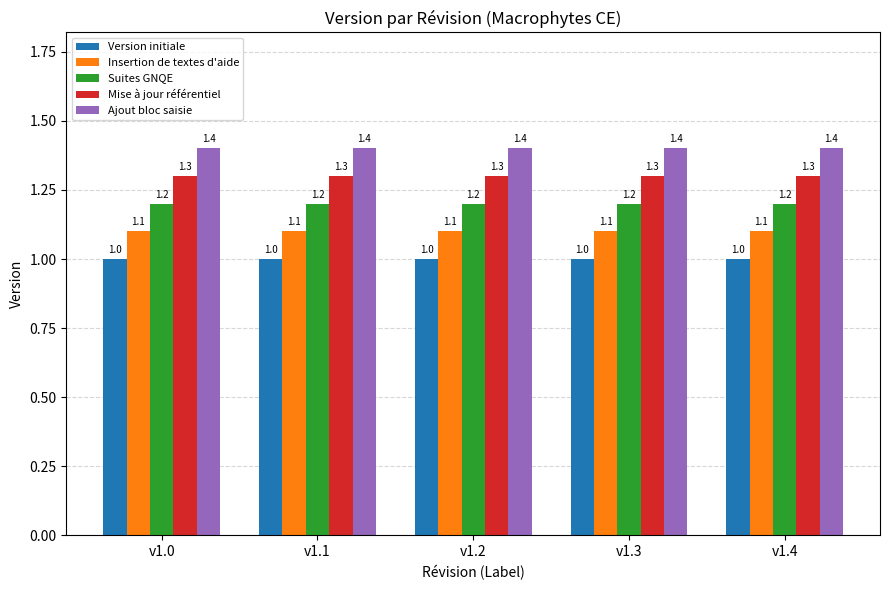

List the series in order of their overall mean, highest first.

Ajout bloc saisie, Mise à jour référentiel, Suites GNQE, Insertion de textes d'aide, Version initiale